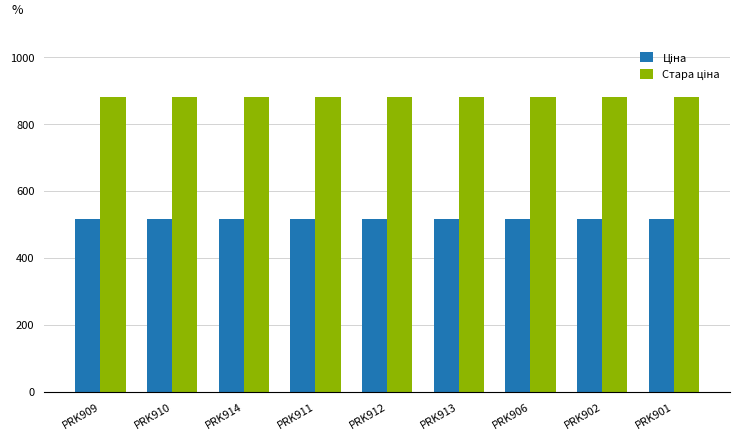

What is the total value across all series at PRK911?

1396.9